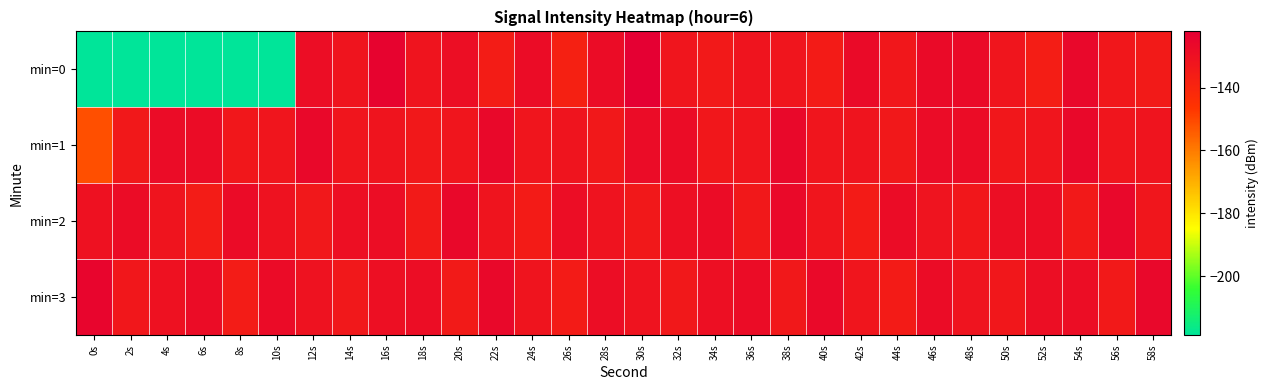

Between 6s and 32s, which series saw the biggest shift?

min=0